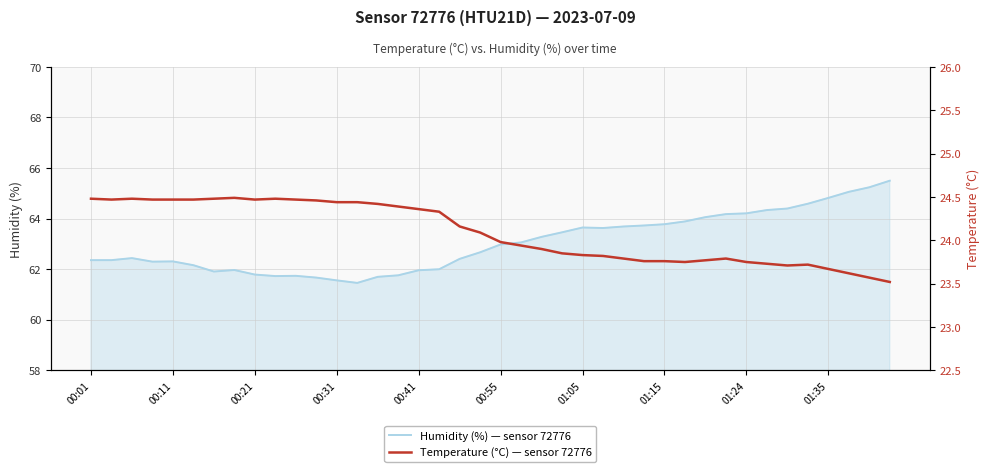

Rank the series at 17 from highest to lowest value.

Humidity (%) — sensor 72776, Temperature (°C) — sensor 72776